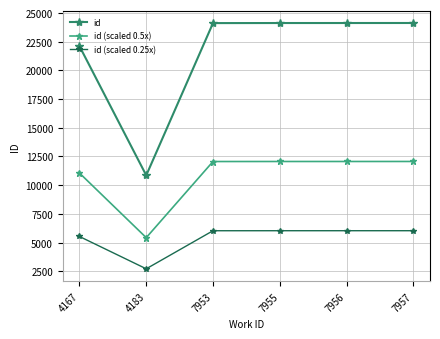

Between 4167 and 7955, which series saw the biggest shift?

id